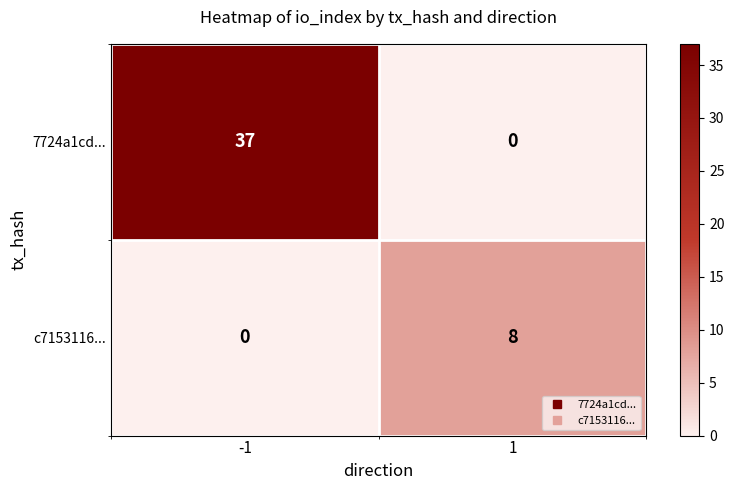

What is the sum of the 7724a1cd... values at 1 and -1?

37